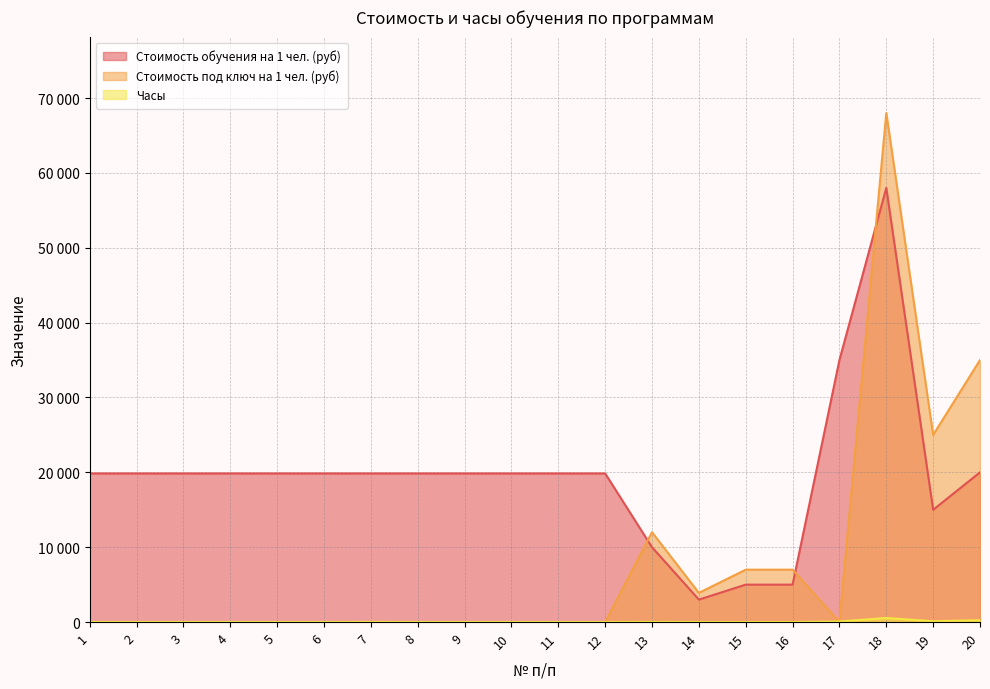

At which category does Стоимость обучения на 1 чел. (руб) reach its first local peak?

18